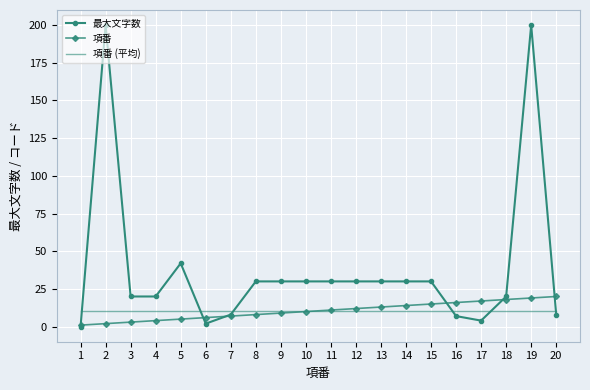

What is the lowest value of the 項番 (平均) series?

10.5